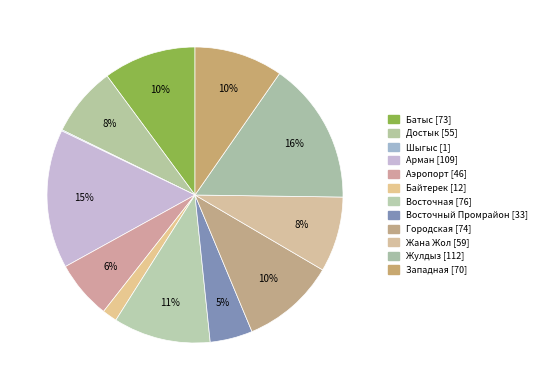

Is the sum of Достык and Арман greater than half?

No